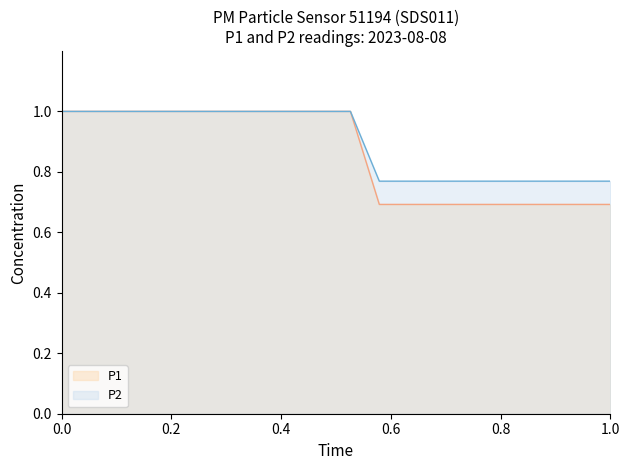

Rank the series at 1.0 from lowest to highest value.

P1, P2